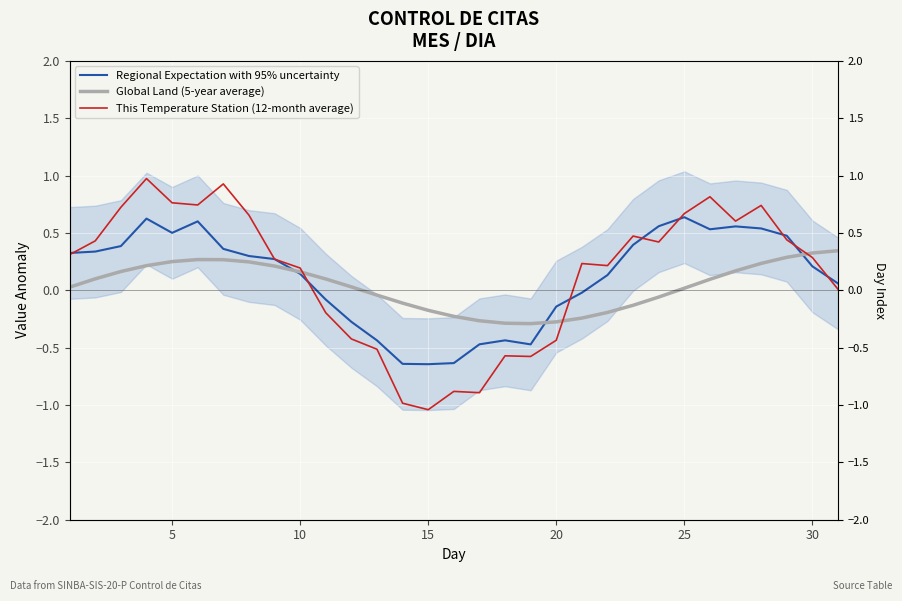

Which series ends up on top after the final intersection of Global Land (5-year average) and This Temperature Station (12-month average)?

Global Land (5-year average)